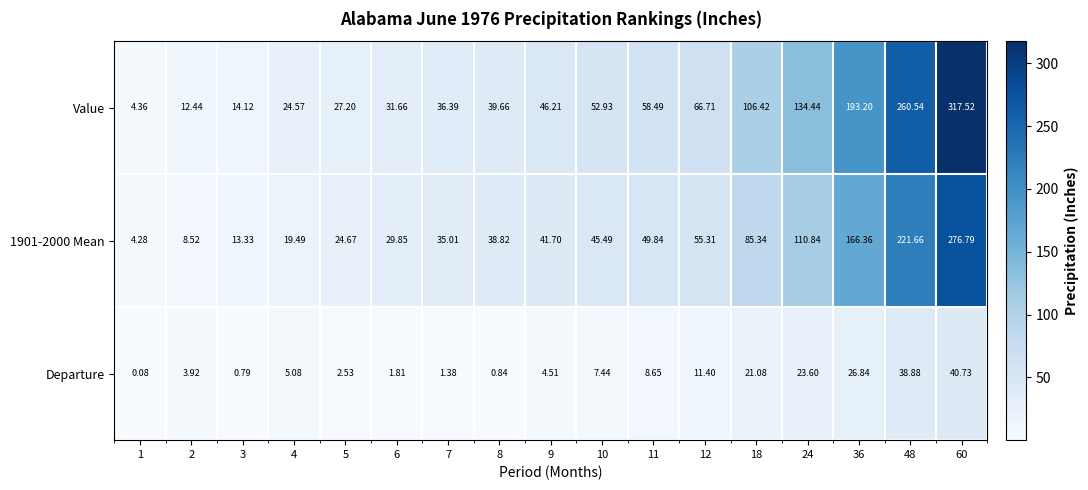

Is the value of Departure at 6 greater than the value of Value at 24?

No